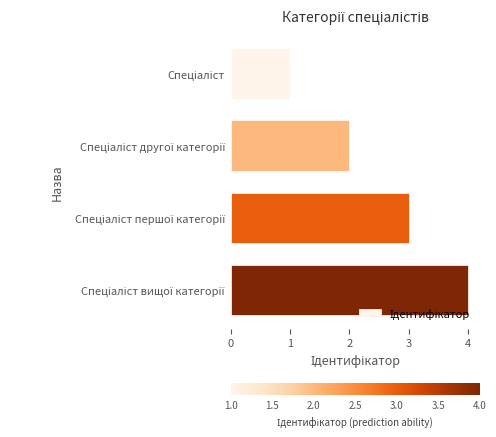

What is the difference between the second highest and second lowest values?

1